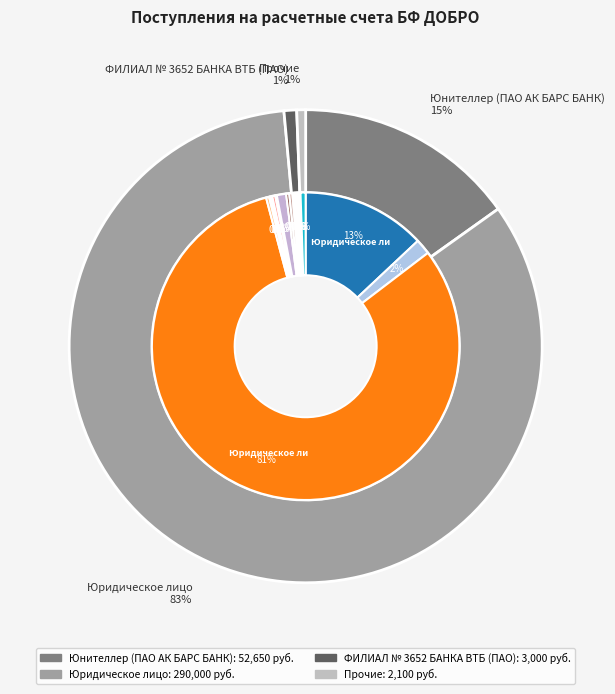

To the nearest percent, what is the difference between the largest and smallest slice percentages?

81%